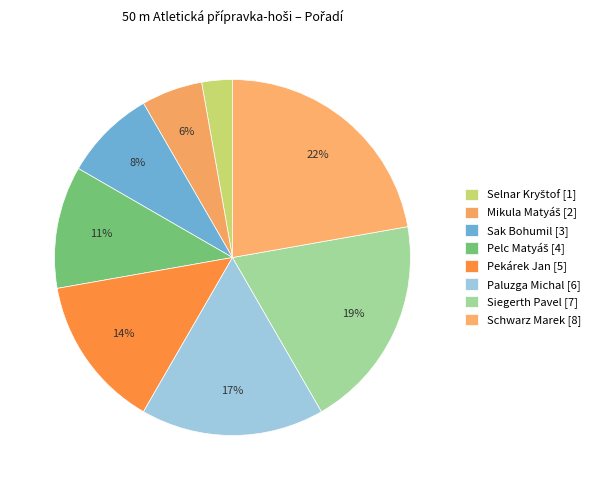

Does Sak Bohumil [3] represent more than half of the total?

No